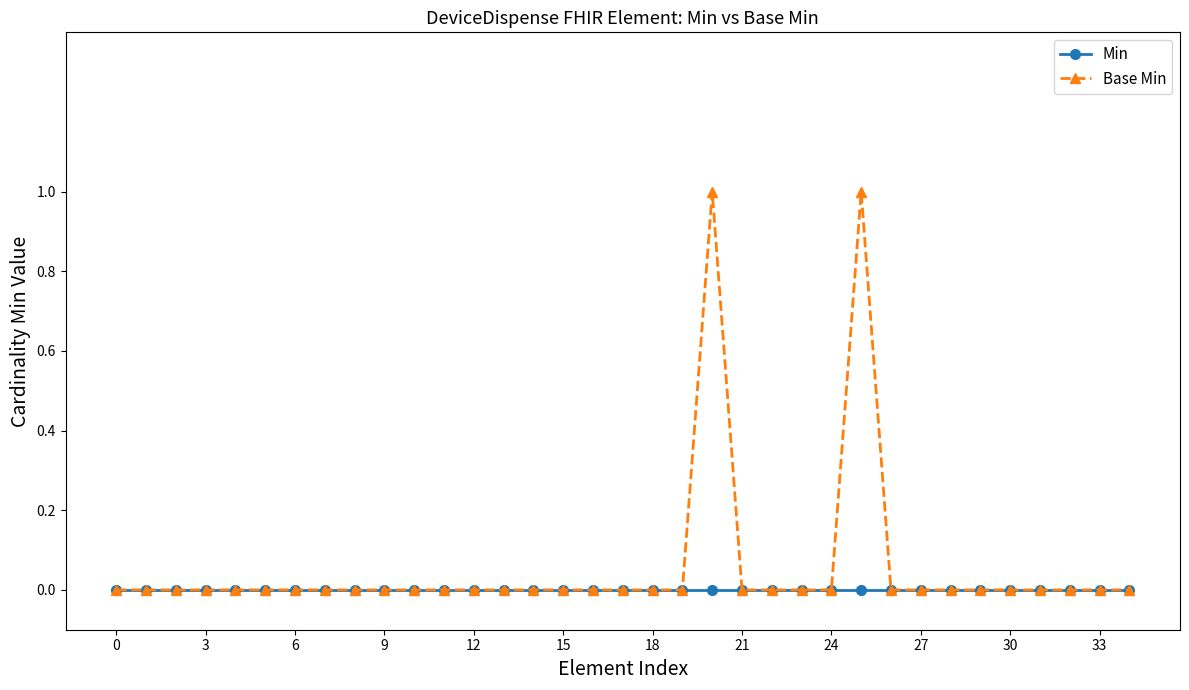

True or false: Base Min has more than 1 interior local peaks.

True